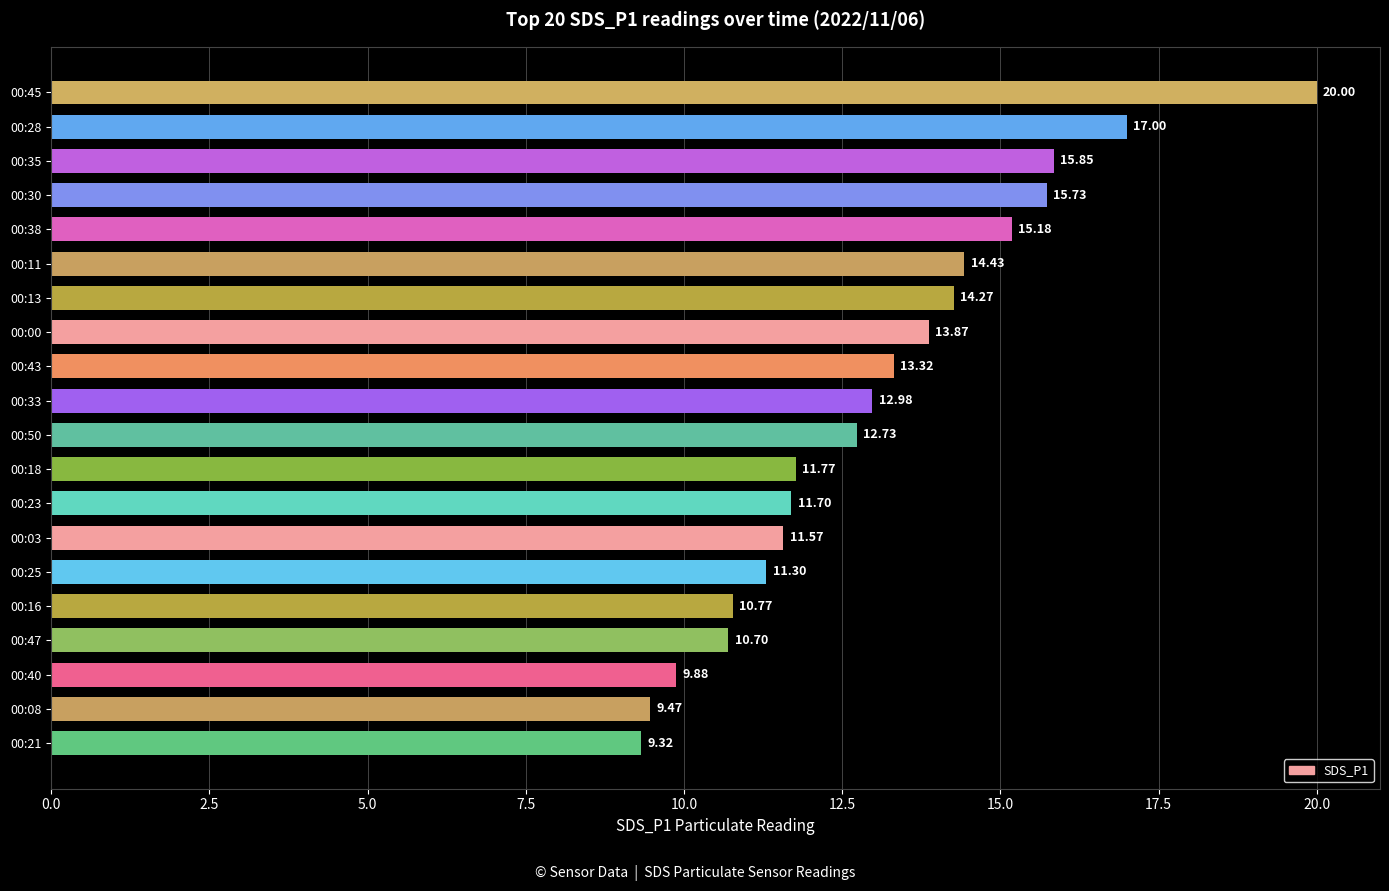

How many values exceed 12?

11